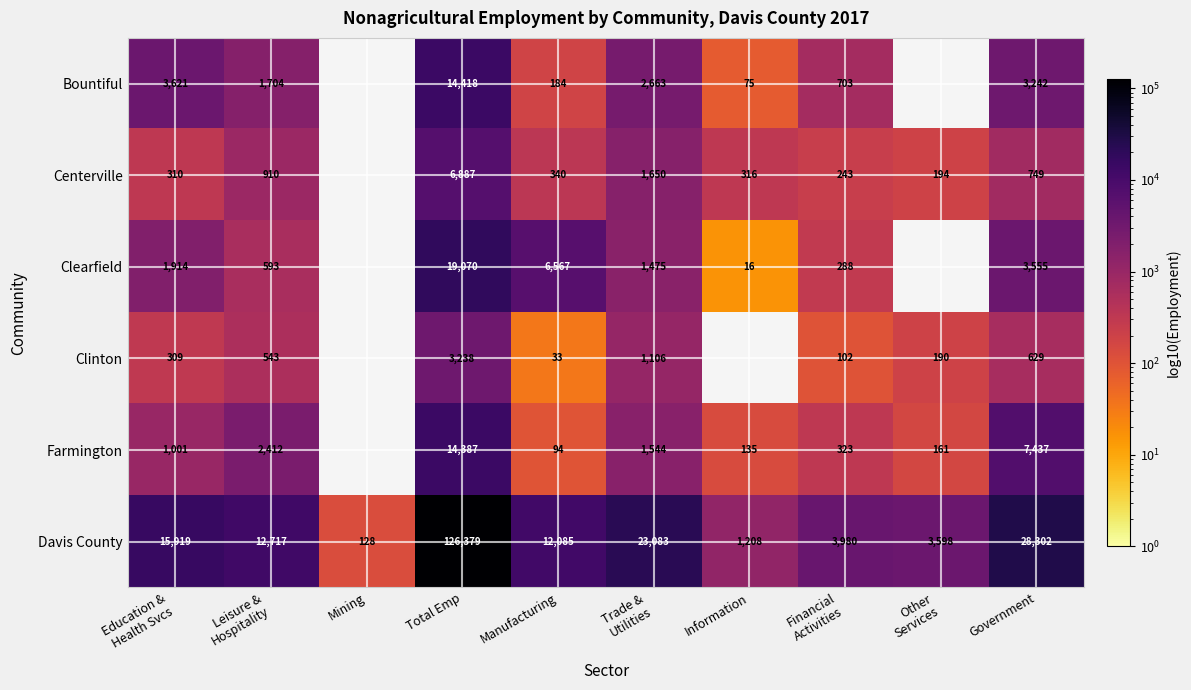

Rank the series at Government from highest to lowest value.

Davis County, Farmington, Clearfield, Bountiful, Centerville, Clinton